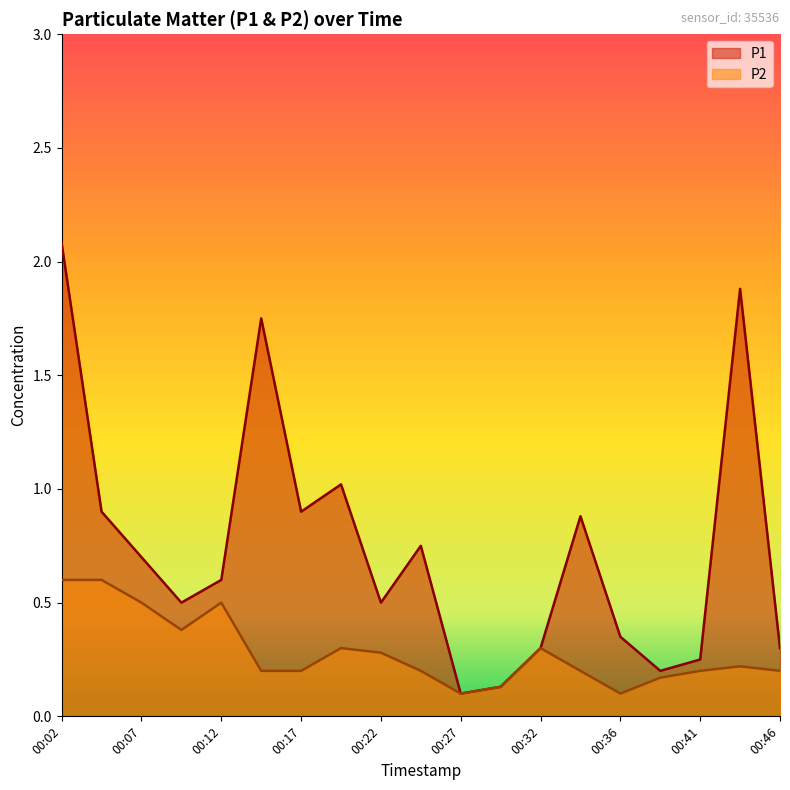

What is the total value across all series at 00:41?

0.5